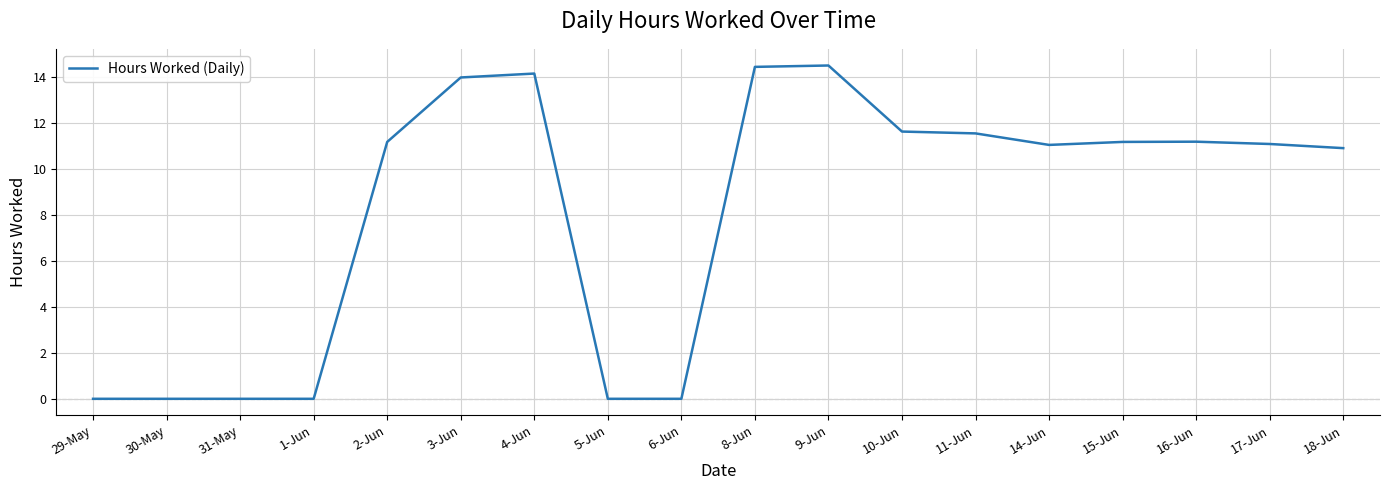

At which label does the data first exceed 11?

2-Jun